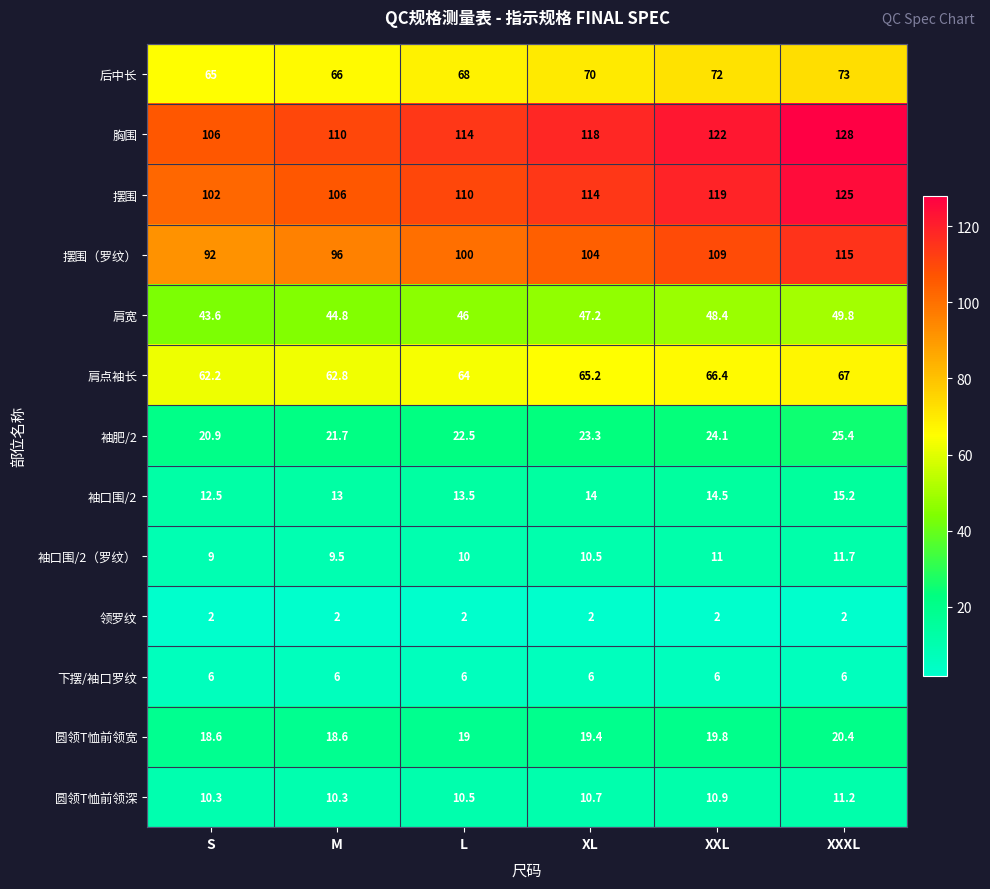

What is the spread (max minus min) of values at M?

108.0